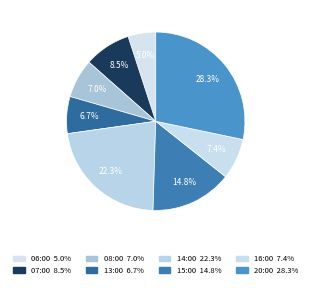

How many segments does this pie chart have?

8